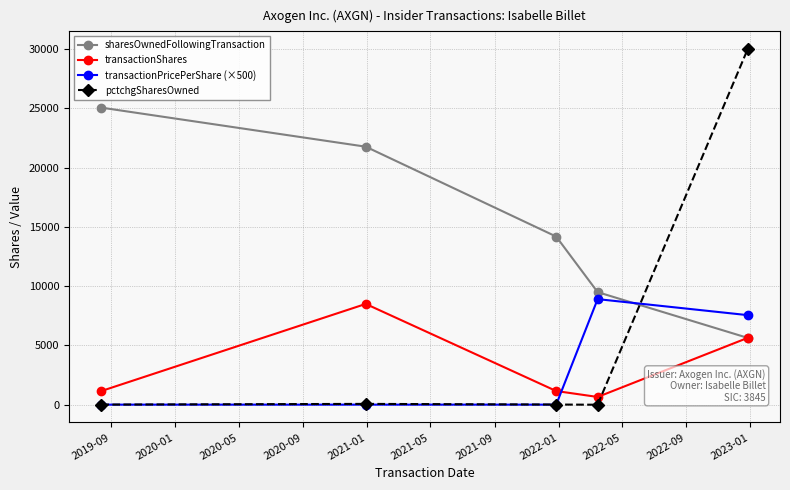

What is the value of the transactionShares point at the 1st from the left?

1150.0